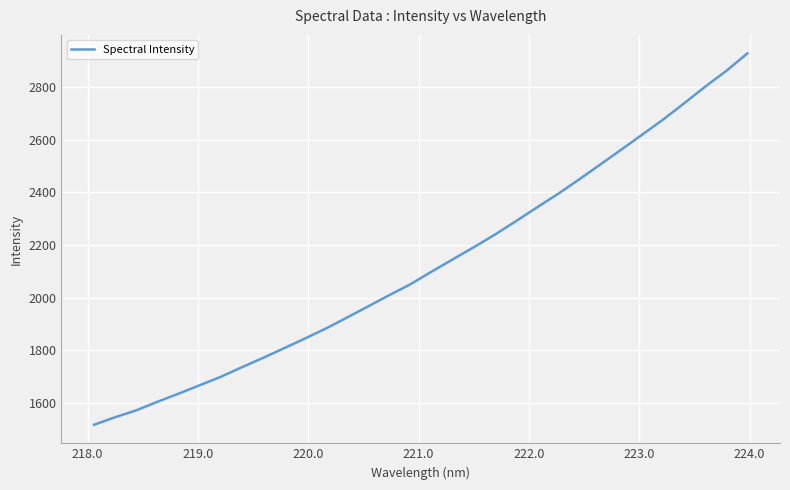

What is the minimum value shown in the chart?

1516.7